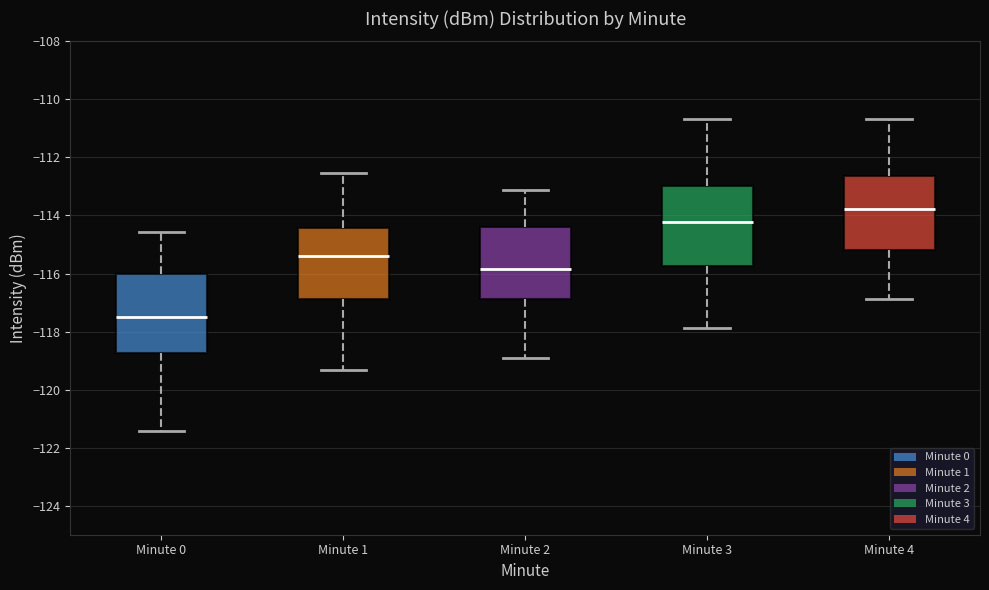

Reading left to right, transcribe this box plot: for each box, give where its median line is, the range the box spans, and where its two whiskers end, as read against the y-axis. The values are not printed on the chart, so give them approximately, as read against the axis.

Minute 0: median -117.4, box -118.8 to -116.0, whiskers -121.4 to -114.6
Minute 1: median -115.4, box -116.8 to -114.4, whiskers -119.4 to -112.6
Minute 2: median -115.8, box -116.8 to -114.4, whiskers -119.0 to -113.2
Minute 3: median -114.2, box -115.8 to -113.0, whiskers -117.8 to -110.6
Minute 4: median -113.8, box -115.2 to -112.6, whiskers -116.8 to -110.6